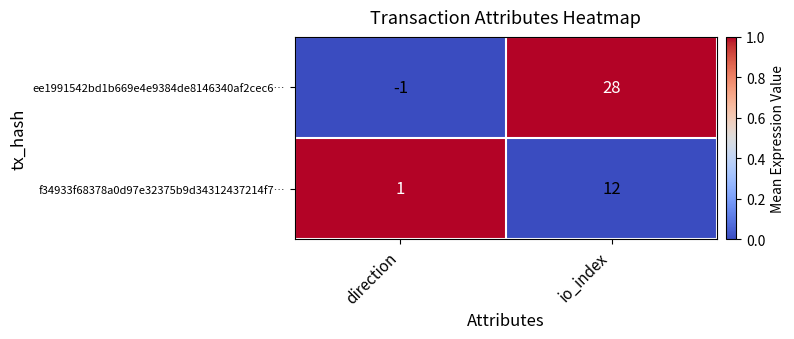

What is the sum of all ee1991542bd1b669e4e9384de8146340af2cec6… values?

27